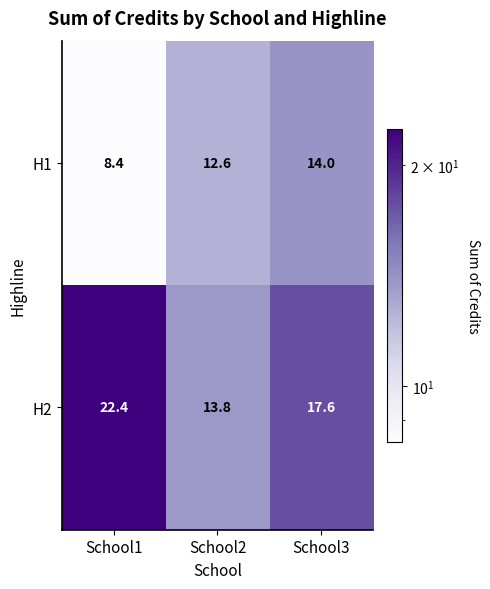

At which category is the sum across all series the highest?

School3